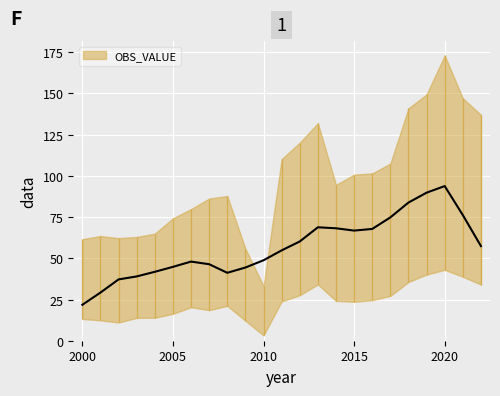

List the labels in order of value, smallest first.

2010, 2009, 2001, 2002, 2000, 2003, 2004, 2005, 2006, 2007, 2008, 2014, 2015, 2016, 2011, 2017, 2012, 2013, 2022, 2018, 2021, 2019, 2020